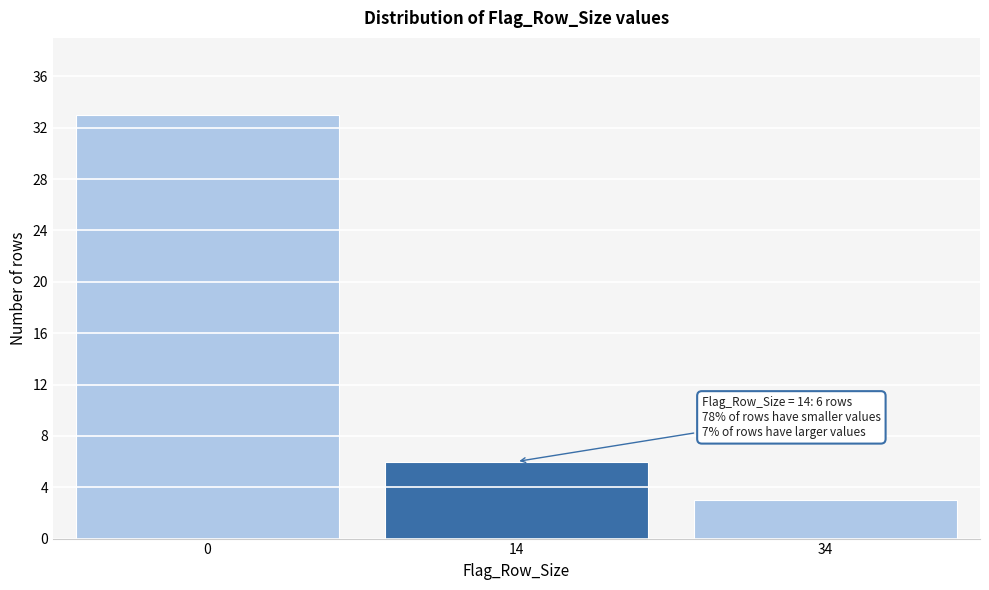

Reading right to left, transcribe all the data shown in this chart.

34=3	14=6	0=33